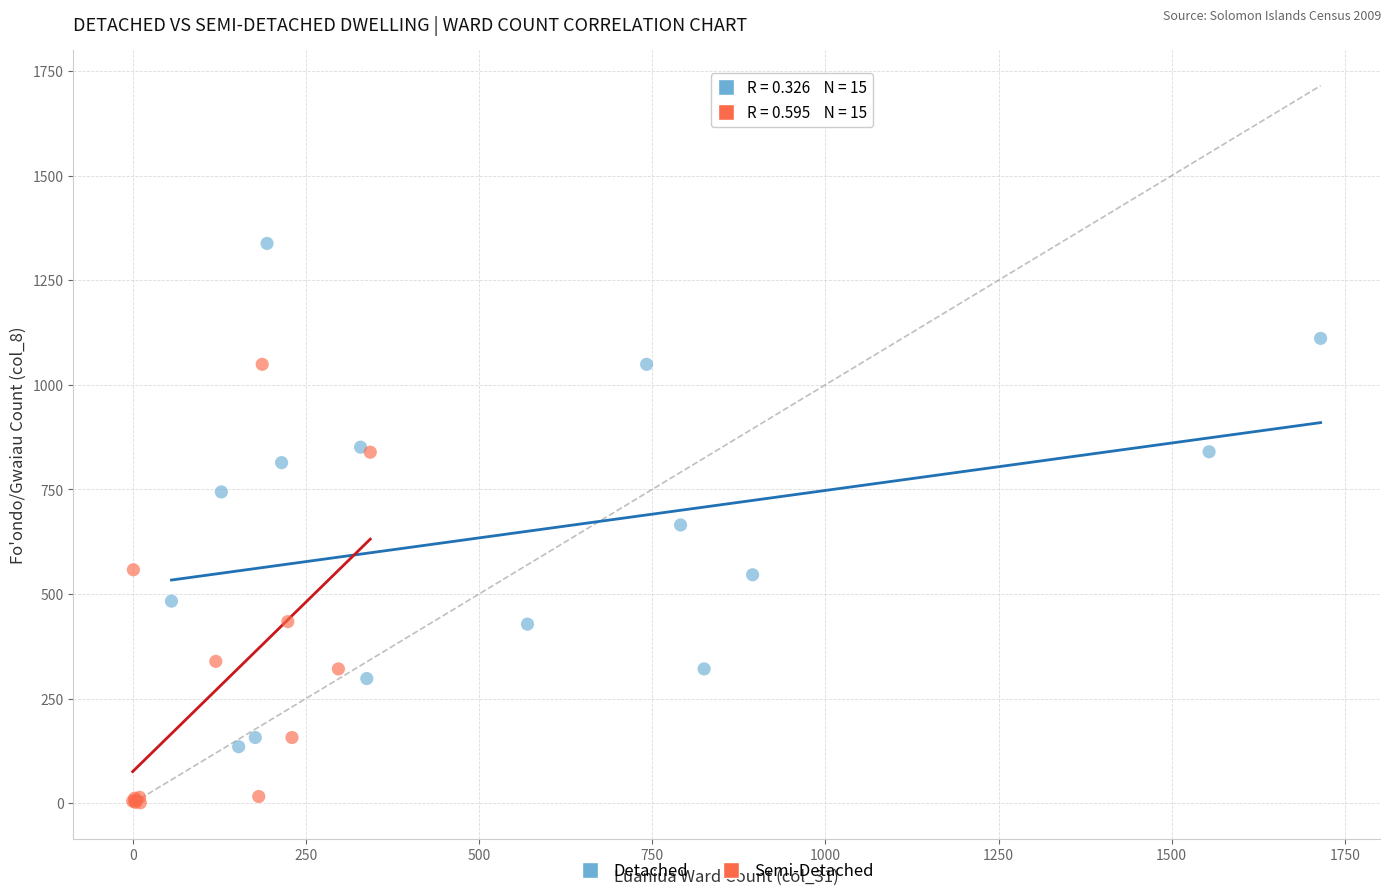

Which series contains the highest Y value?

Detached